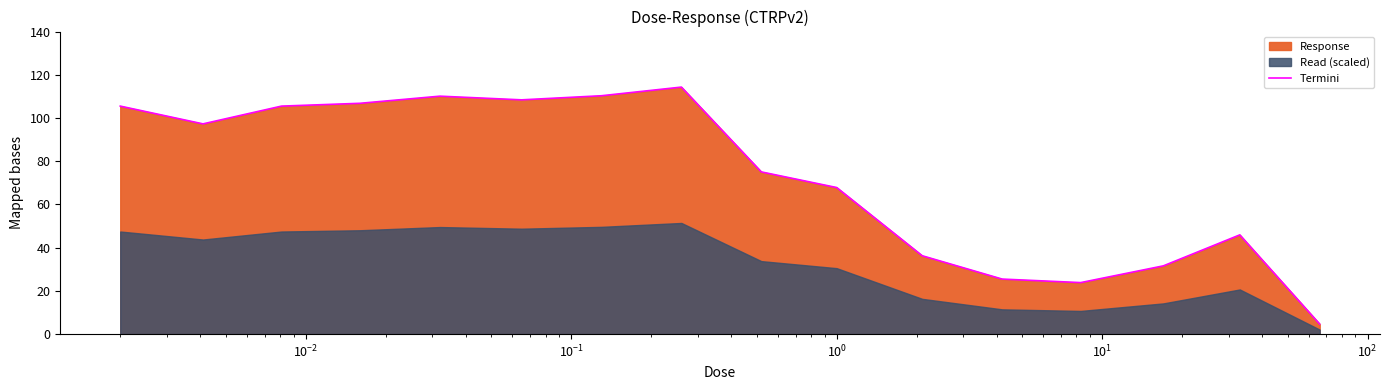

What is the maximum value shown in the chart?

114.3